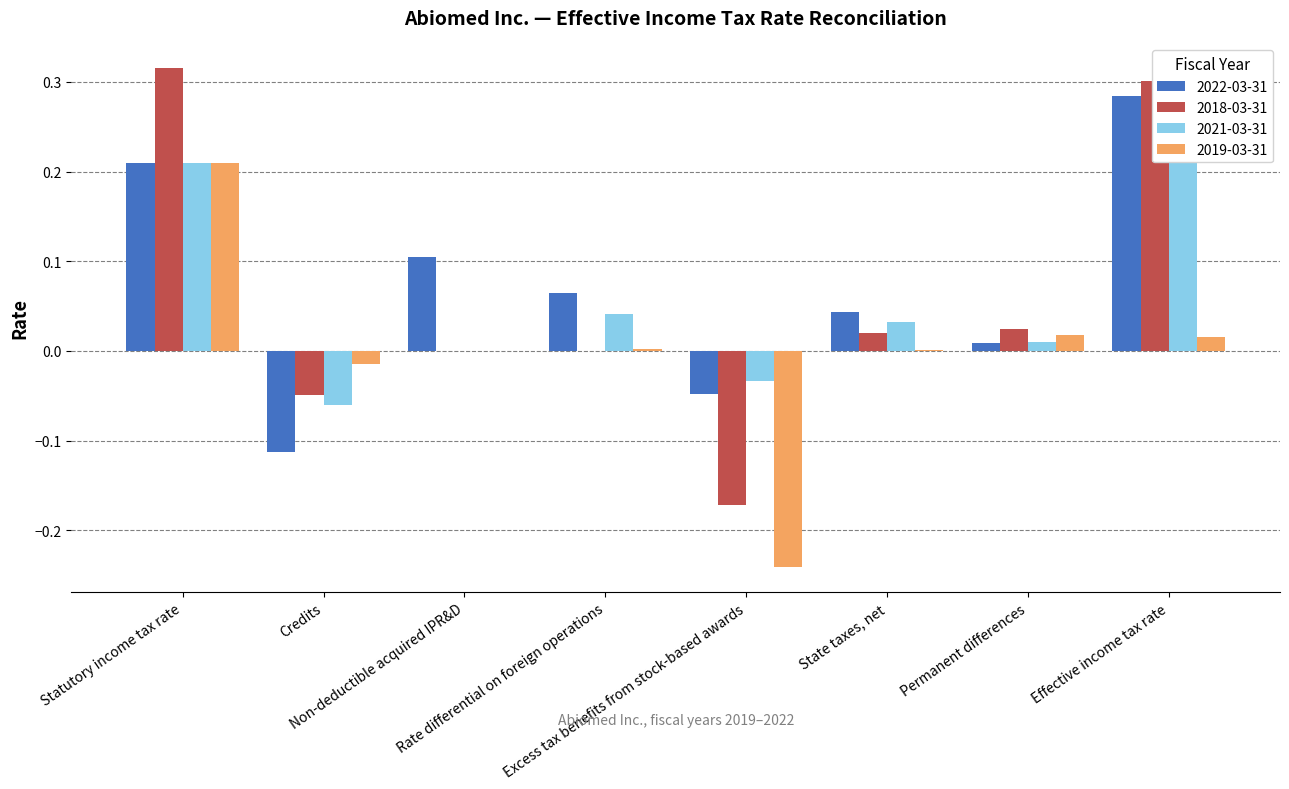

How many bars are there in each group?

4